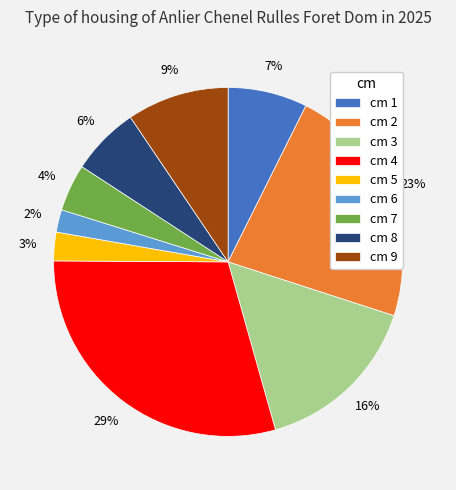

The cm 2 slice represents 11% of the pie. True or false?

False